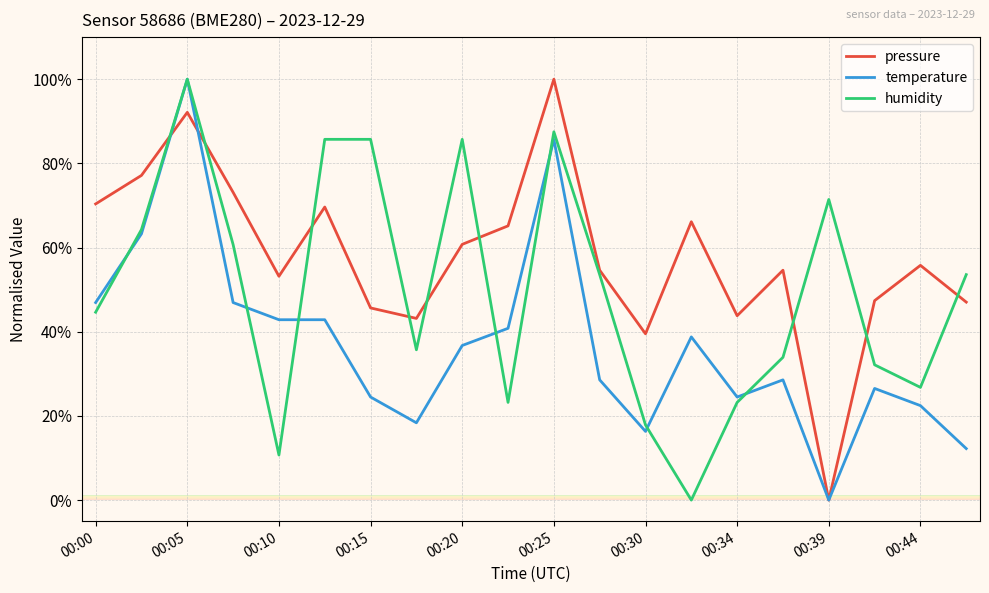

Which series has the largest total across all categories?

pressure